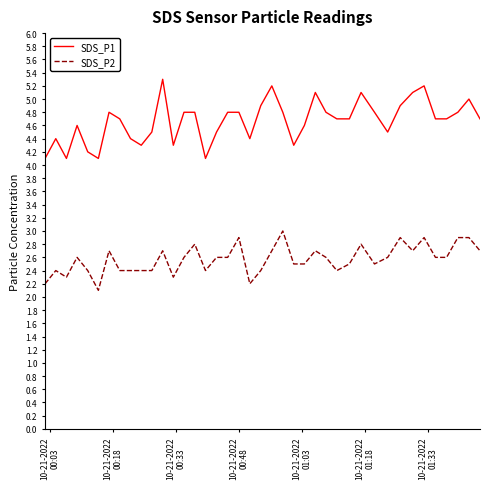

List the series in order of their peak value, highest first.

SDS_P1, SDS_P2